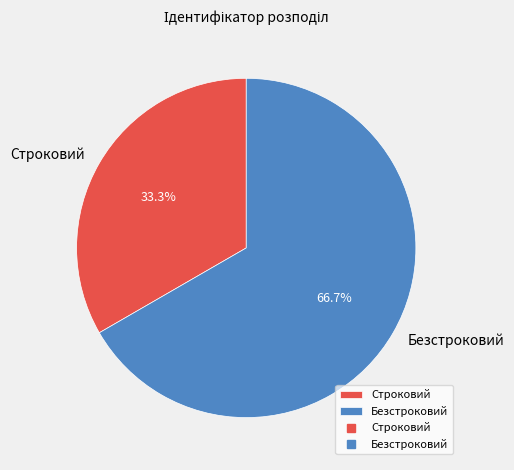

What percentage is the Строковий slice, to the nearest percent?

33%